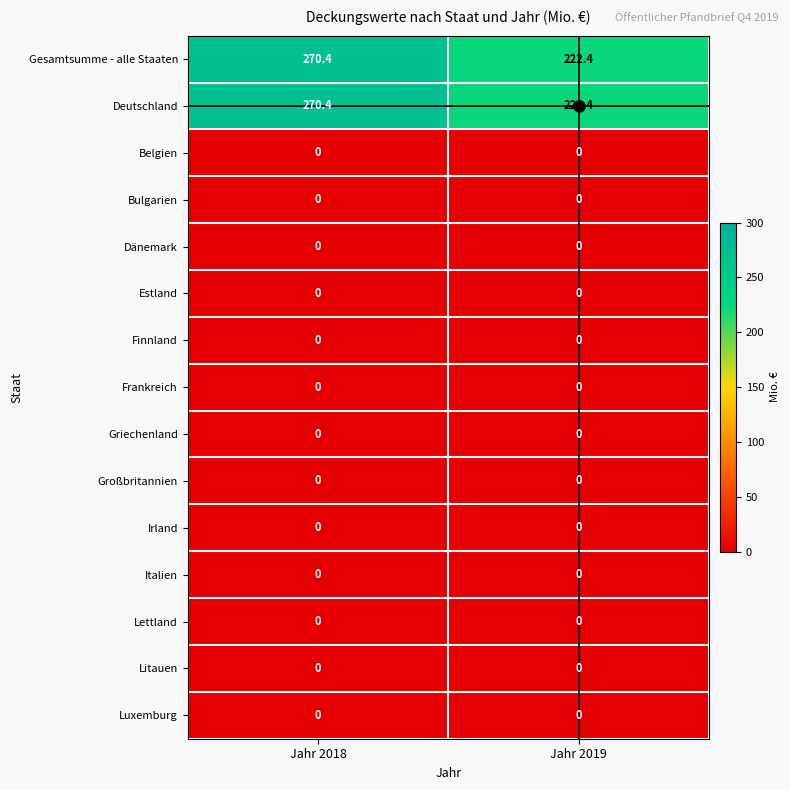

What is the difference between the Deutschland values at Jahr 2019 and Jahr 2018?

48.0